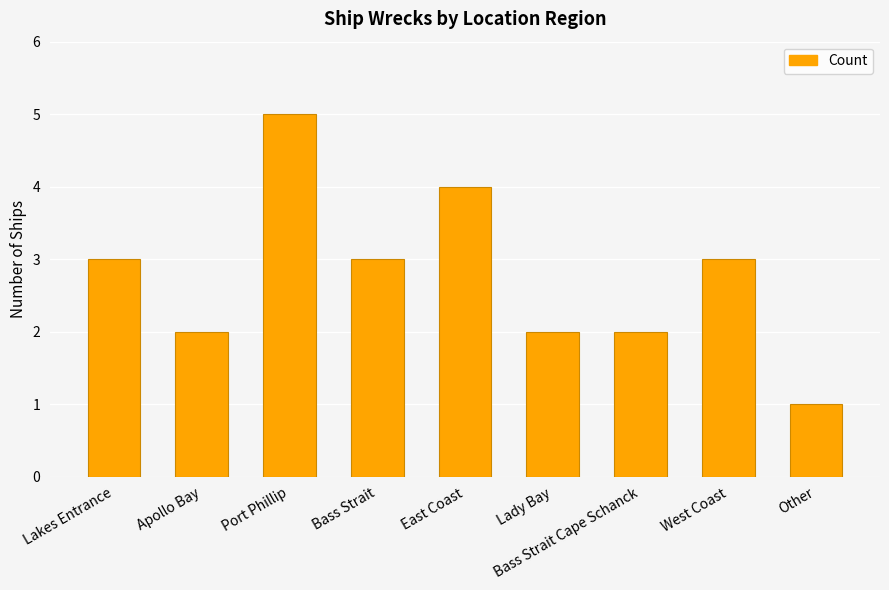

Reading left to right, what are all the values shown in this chart?

Lakes Entrance=3	Apollo Bay=2	Port Phillip=5	Bass Strait=3	East Coast=4	Lady Bay=2	Bass Strait Cape Schanck=2	West Coast=3	Other=1